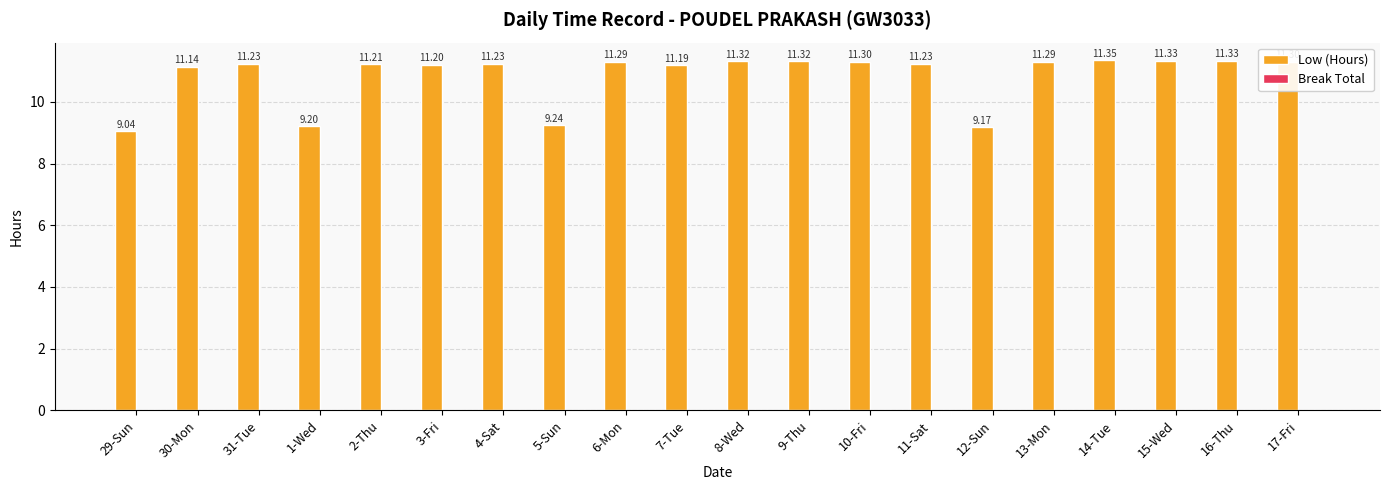

What is the difference between the second highest and second lowest values?

2.2